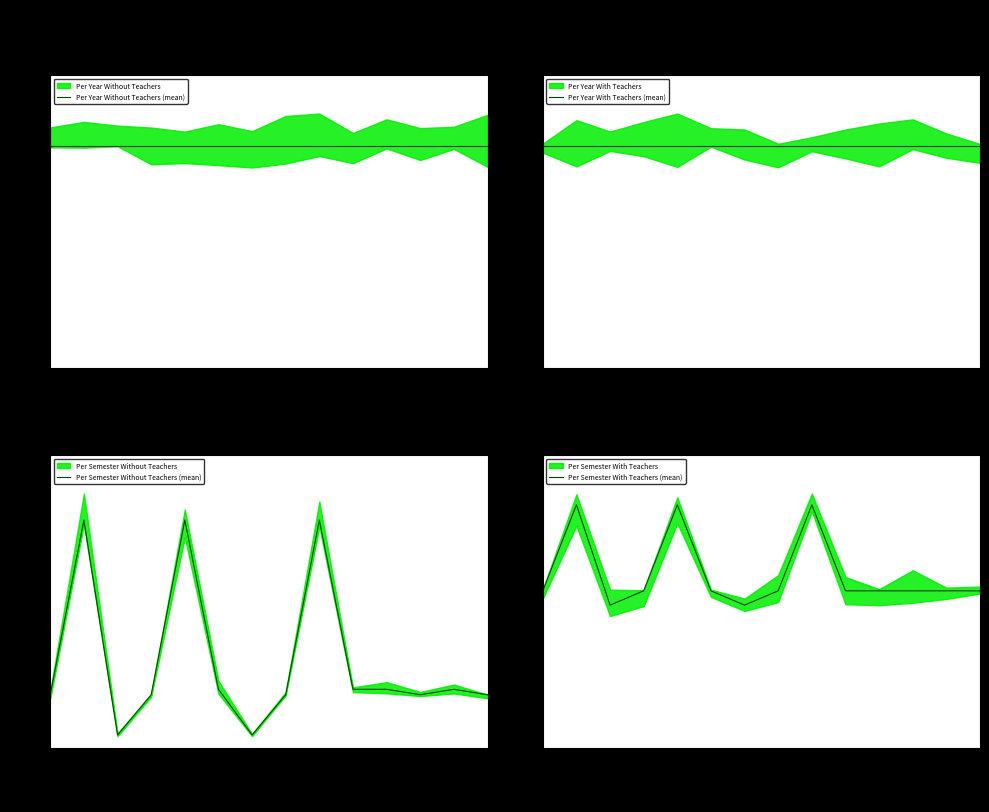

True or false: Per Year Without Teachers (mean) has more than 0 interior local peaks.

False